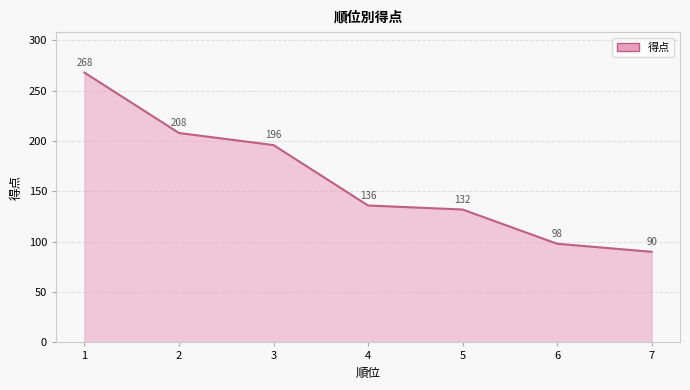

What is the smallest value displayed?

90